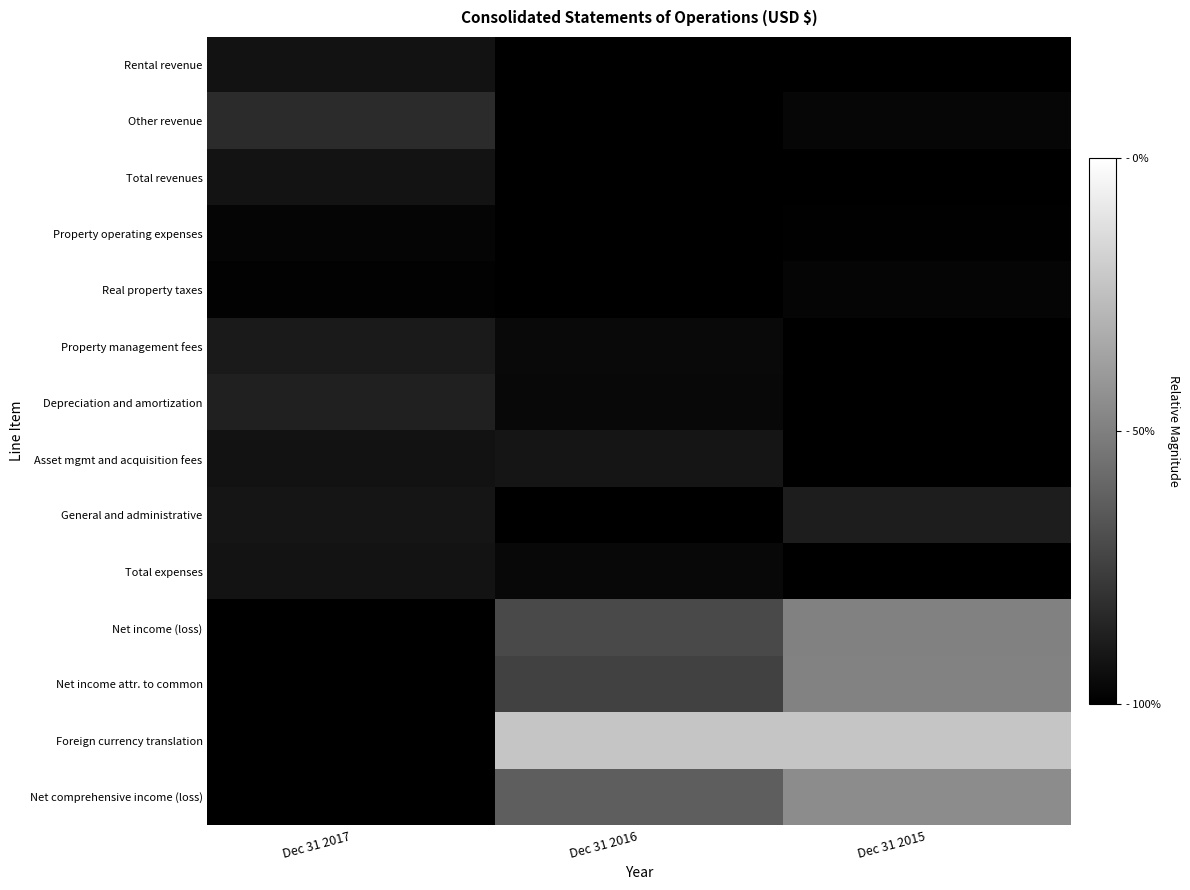

Which series has the widest spread of values?

Foreign currency translation